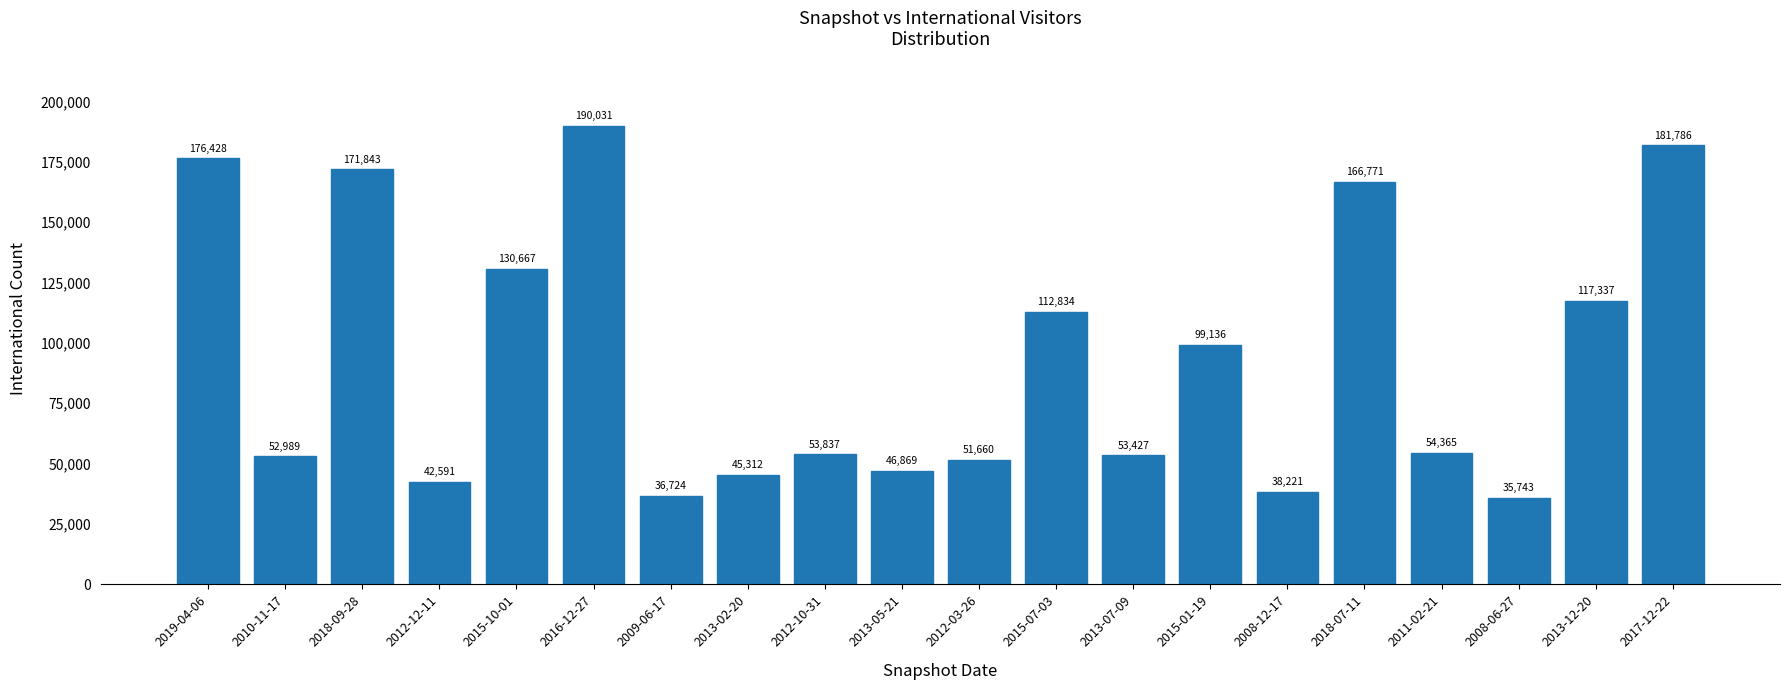

Are the bars horizontal?

No